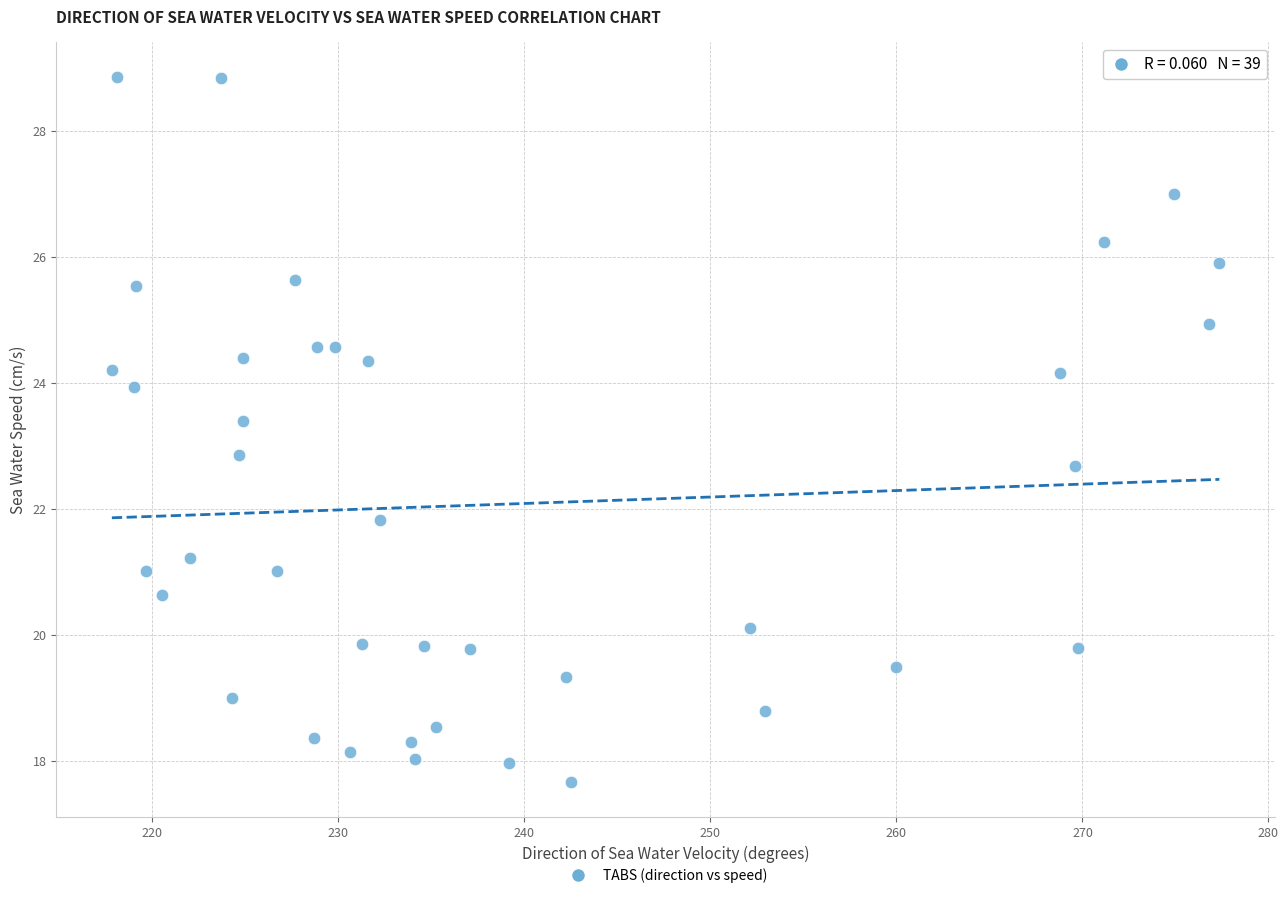

What Y value in the scatter plot is closest to 23?

22.9